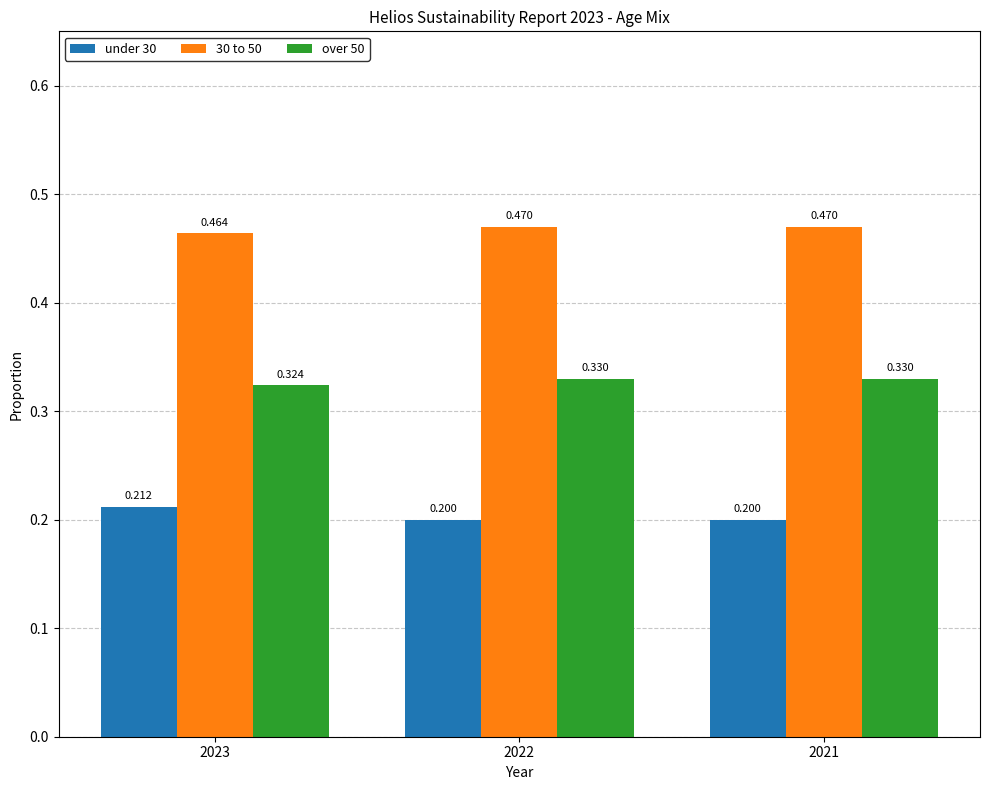

Is the value of over 50 at 2022 greater than the value of 30 to 50 at 2021?

No